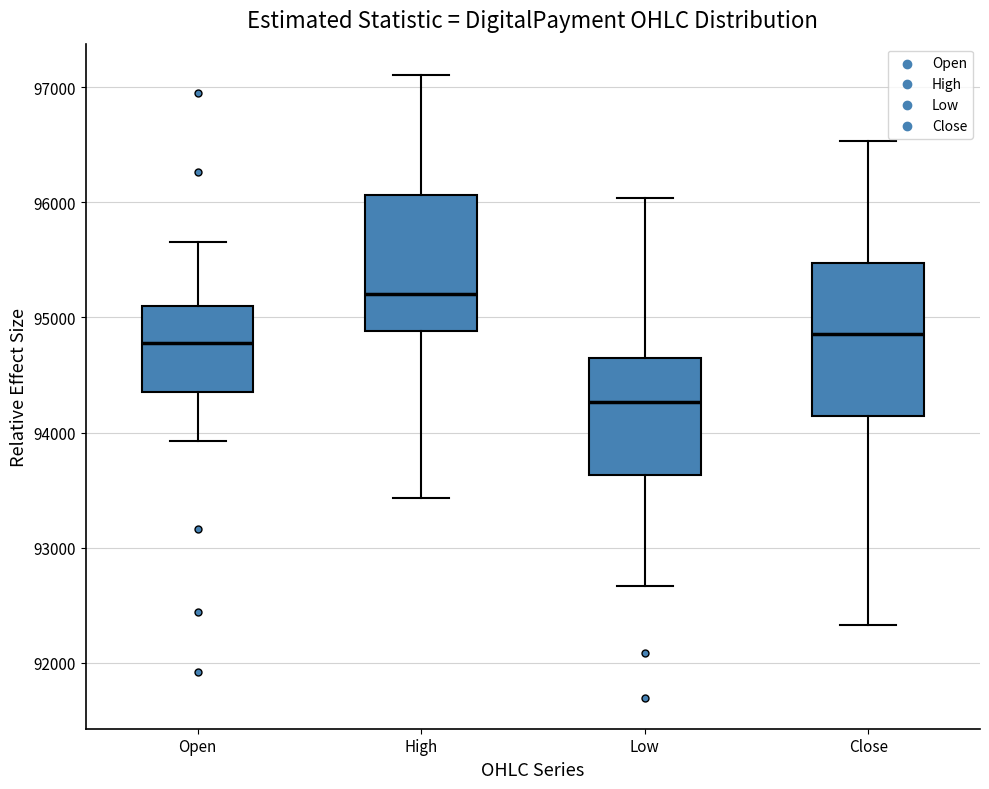

Which box is the tallest, from its lower edge to its upper edge?

Close